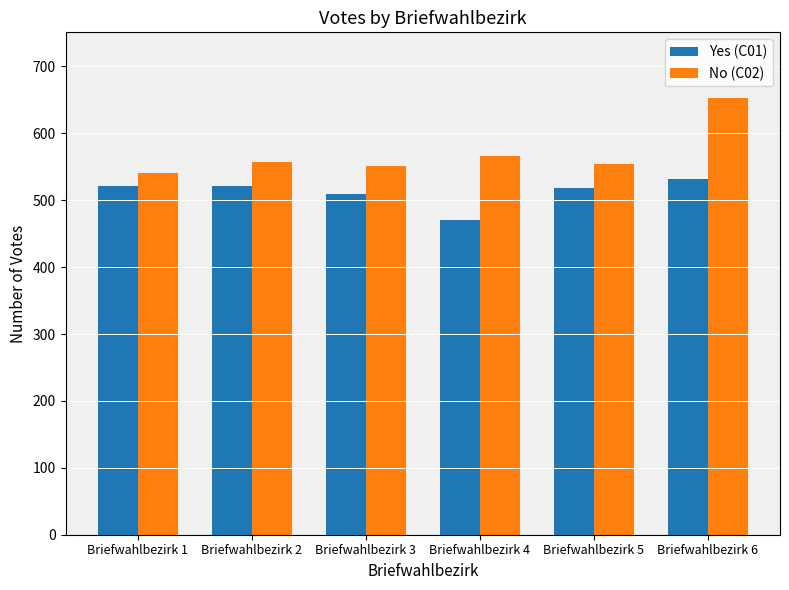

What is the average value of the No (C02) series?

570